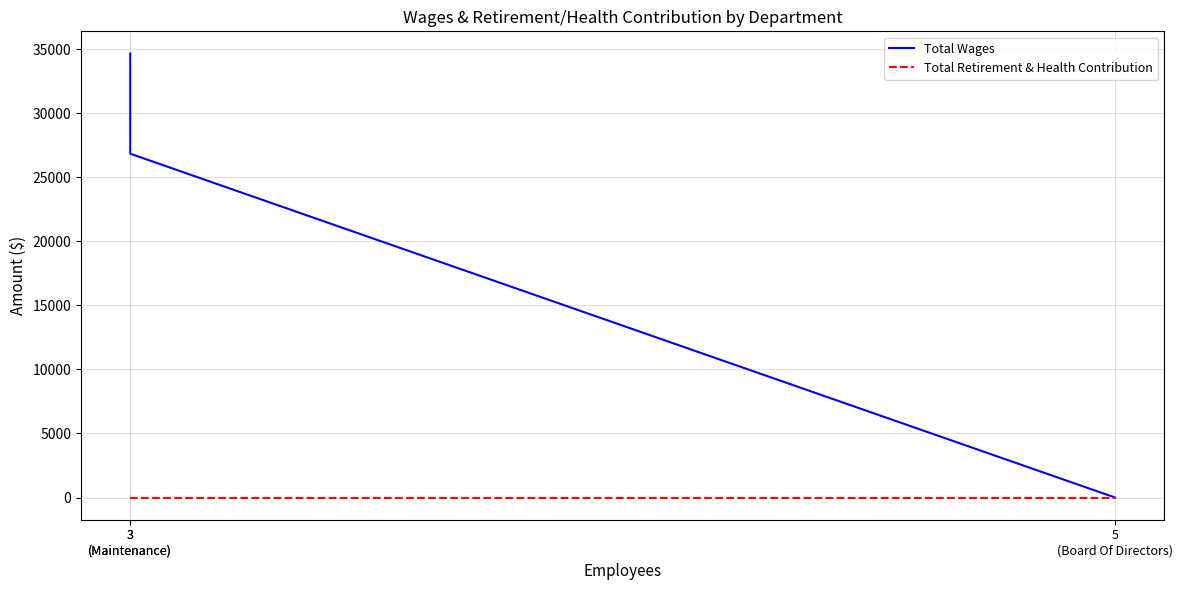

Reading right to left, extract all data points from this chart.

Total Wages: 5
(Board Of Directors)=0	3
(Maintenance)=26849	3
(Maintenance)=34672
Total Retirement & Health Contribution: 5
(Board Of Directors)=0	3
(Maintenance)=0	3
(Maintenance)=0